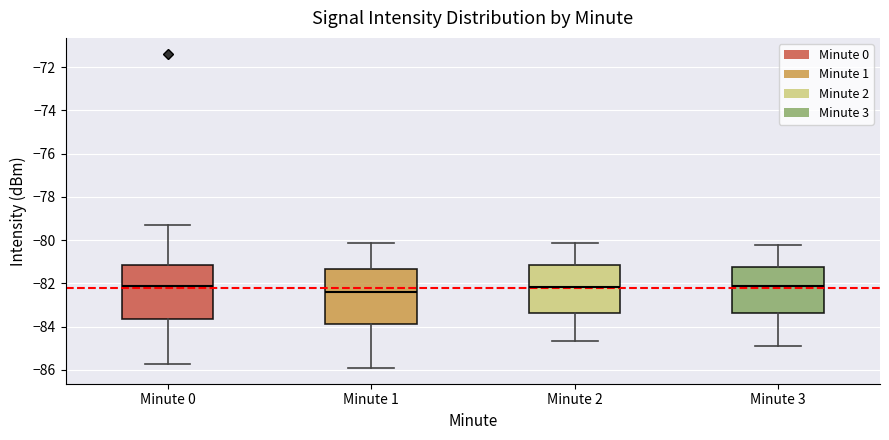

Where does the upper whisker of the box for Minute 1 end on the y-axis? The values are not printed on the chart, so give them approximately, as read against the axis.

-80.2